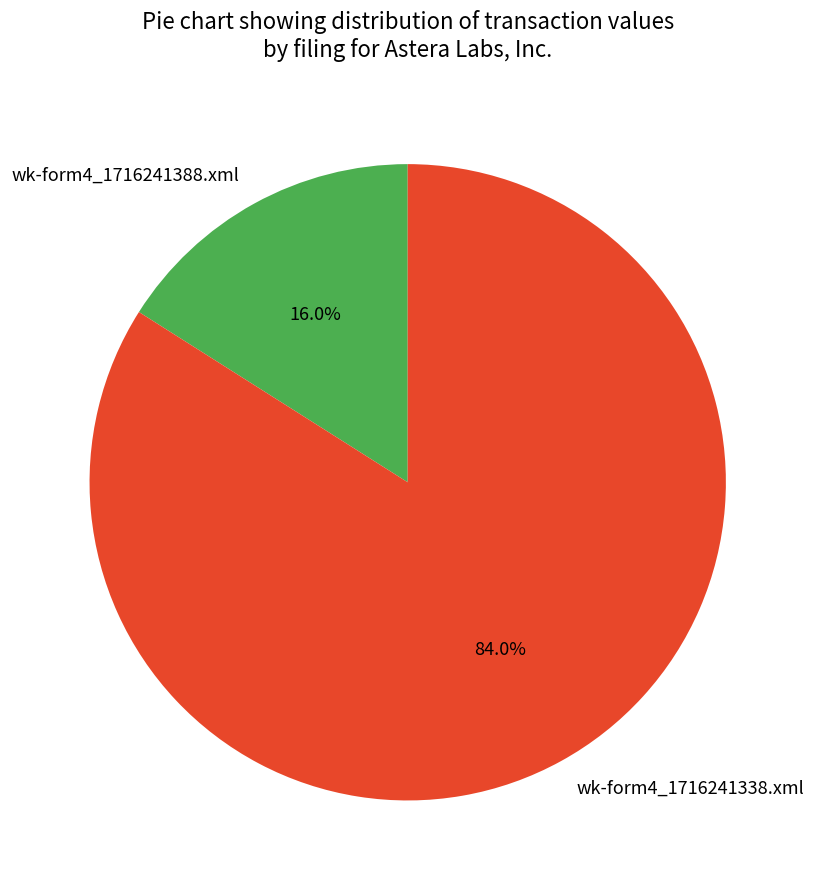

Between wk-form4_1716241338.xml and wk-form4_1716241388.xml, which is larger?

wk-form4_1716241338.xml